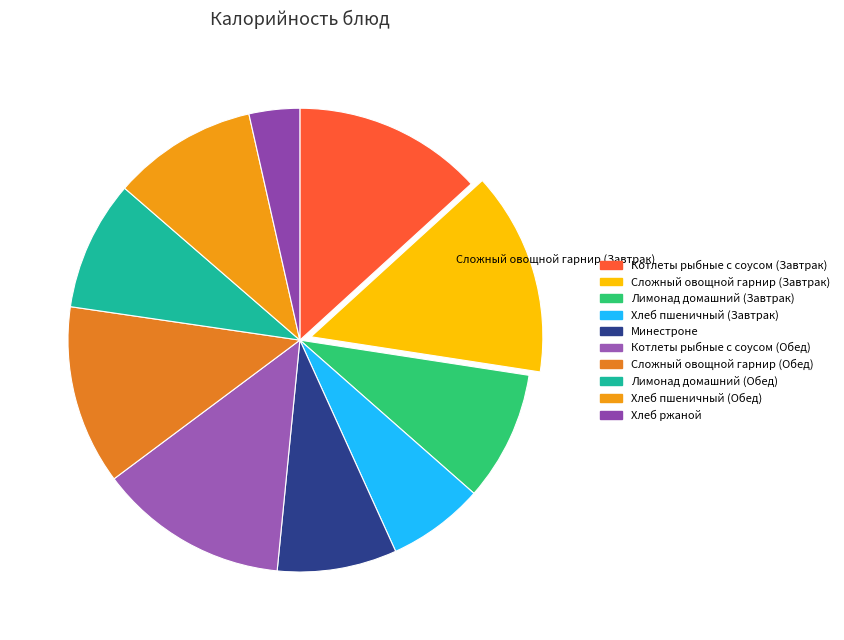

Which slice is the smallest?

Хлеб ржаной